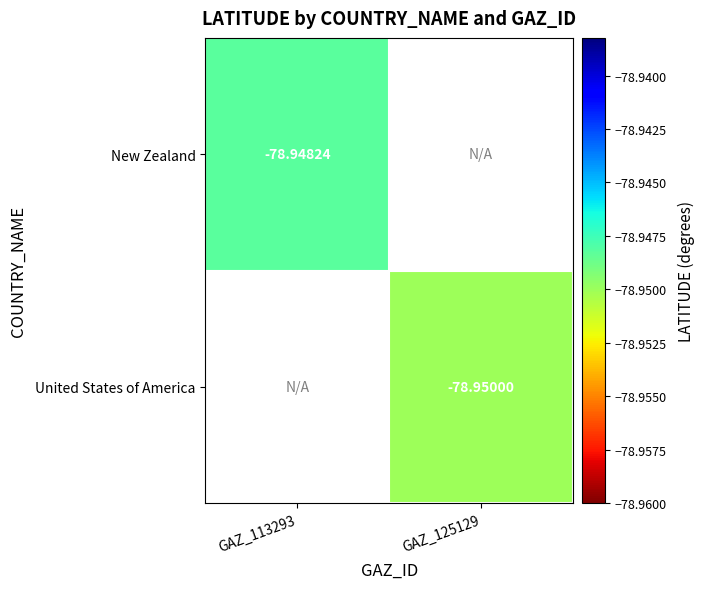

Is the value of New Zealand at GAZ_113293 greater than the value of United States of America at GAZ_125129?

Yes